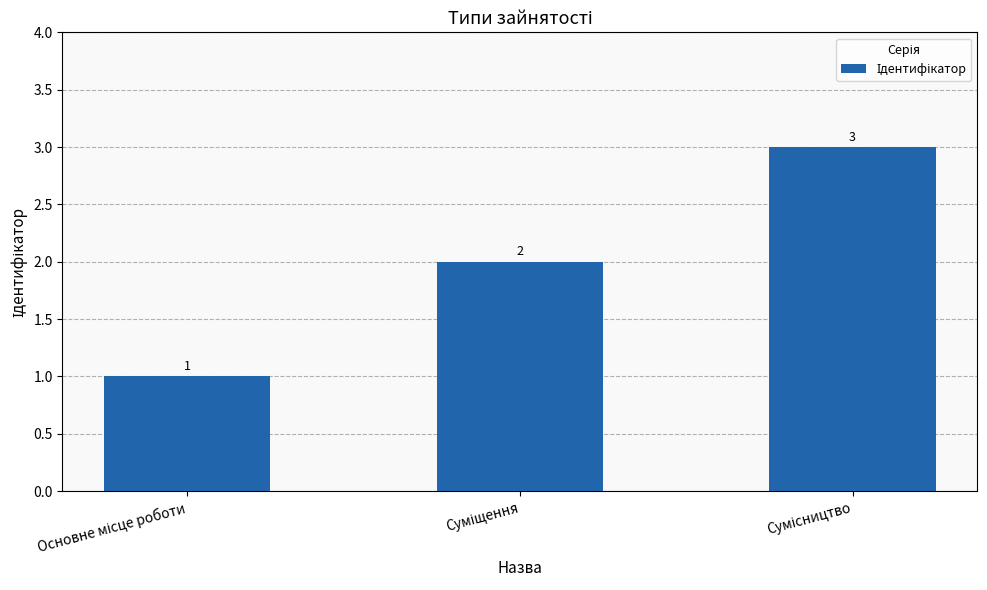

What is the greatest value displayed?

3